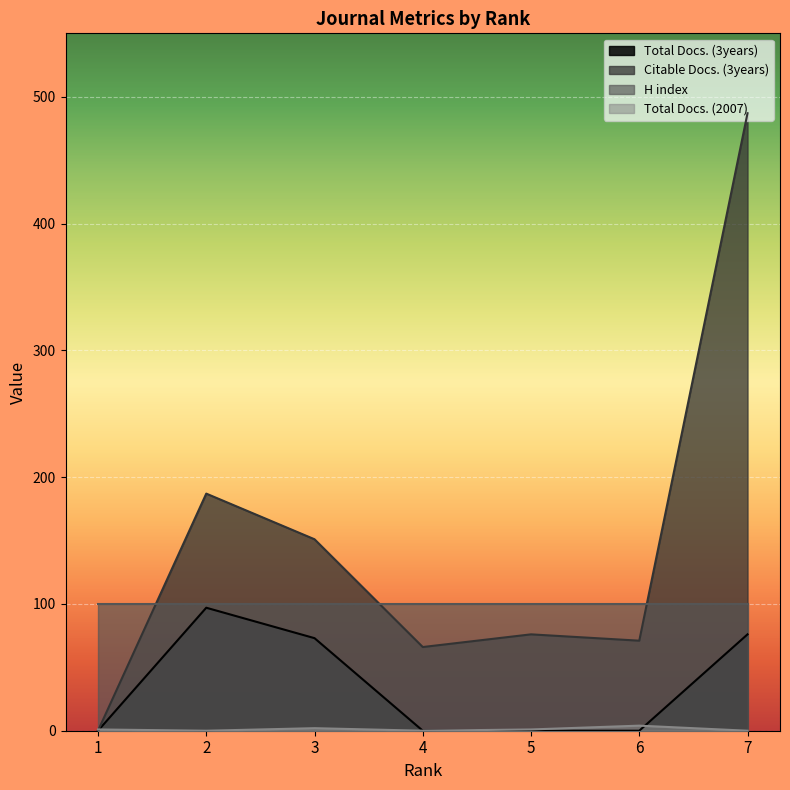

What is the difference between the second highest and minimum values in the Total Docs. (3years) series?

76